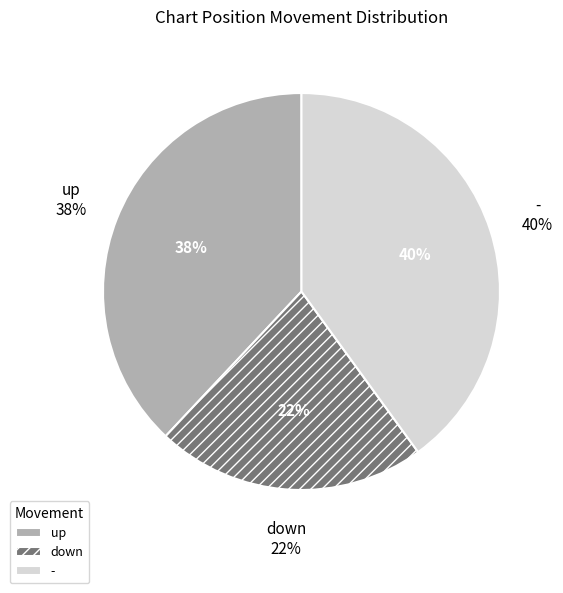

Is there any slice that represents more than half of the pie?

No